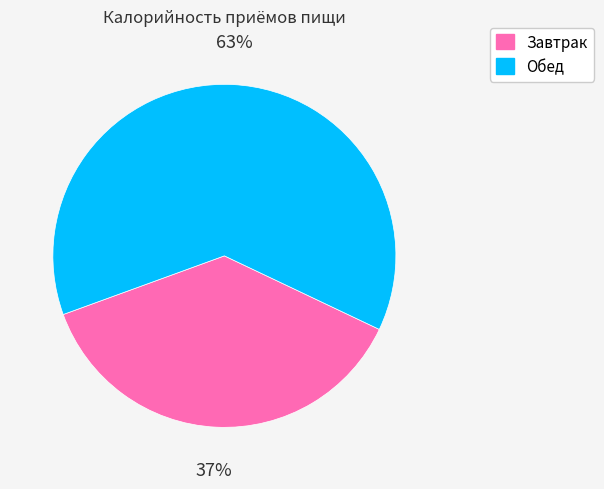

True or false: Обед accounts for 63% of the total.

True